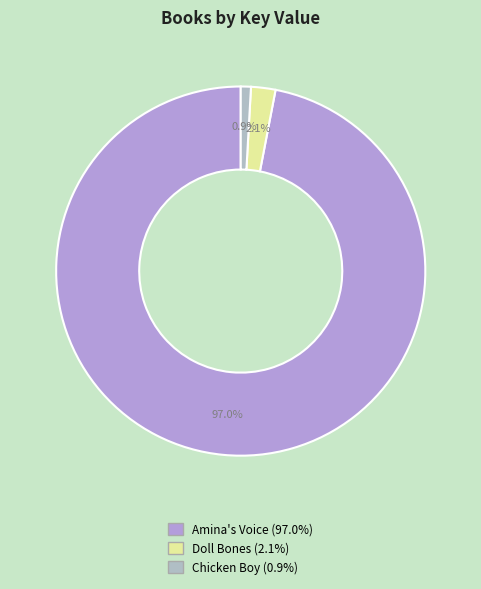

To the nearest percent, what portion does Chicken Boy represent?

1%